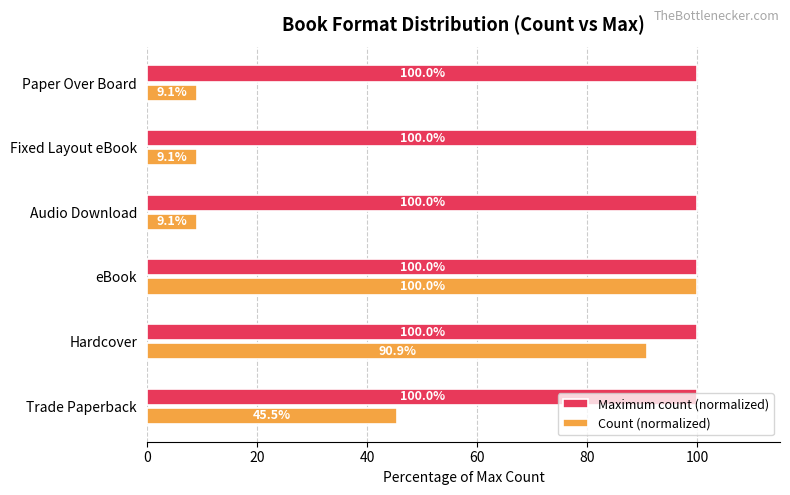

Is it true that Maximum count (normalized) equals 100.0 at Hardcover?

True